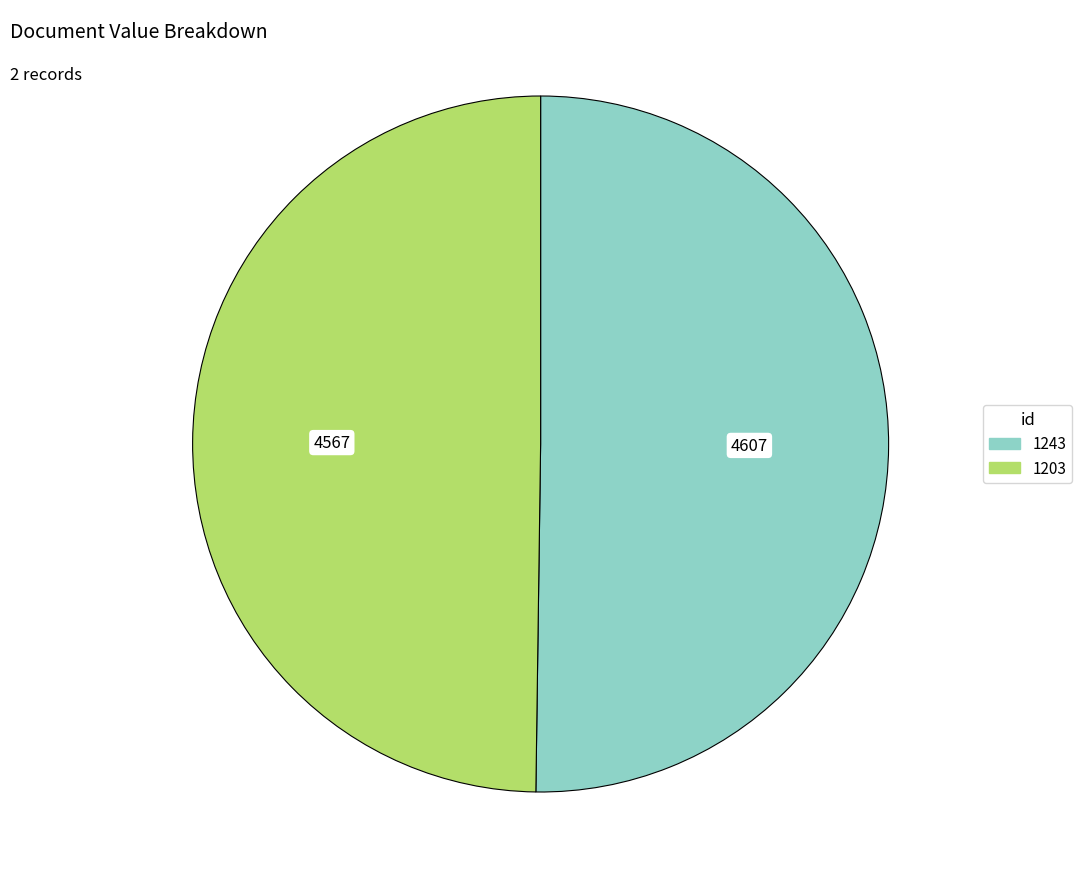

Approximately how many times larger is the value at 1243 compared to 1203?

1.0